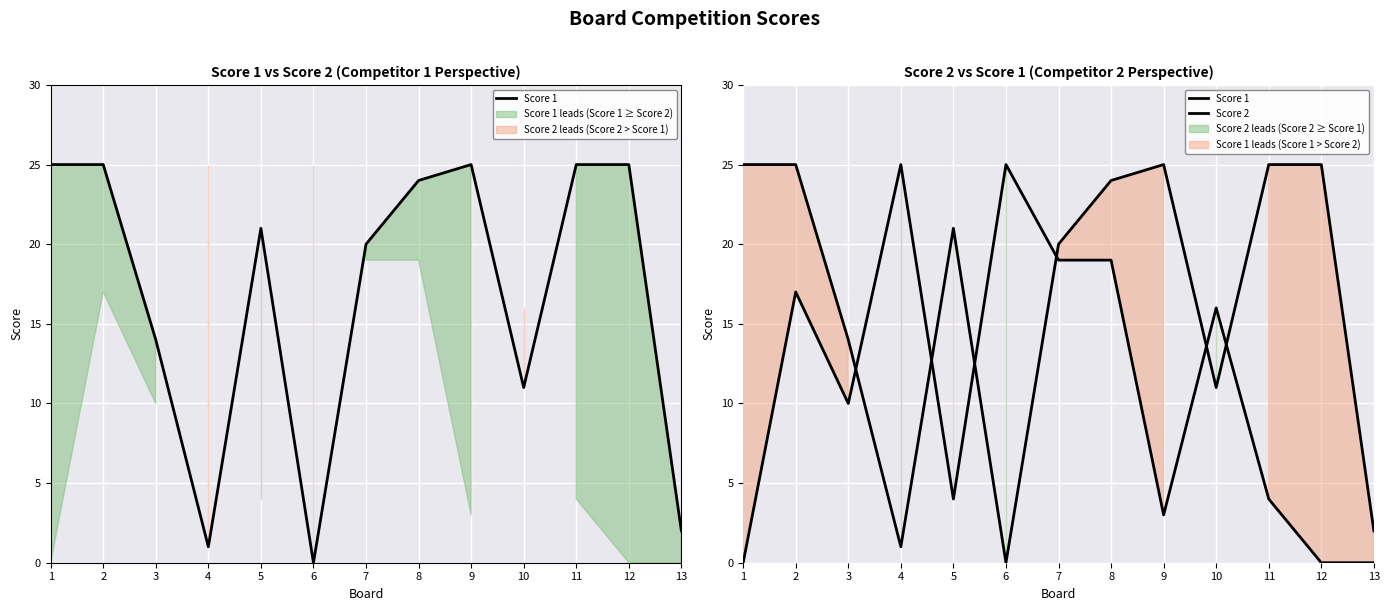

At which category does Score 2 reach its first local valley?

3